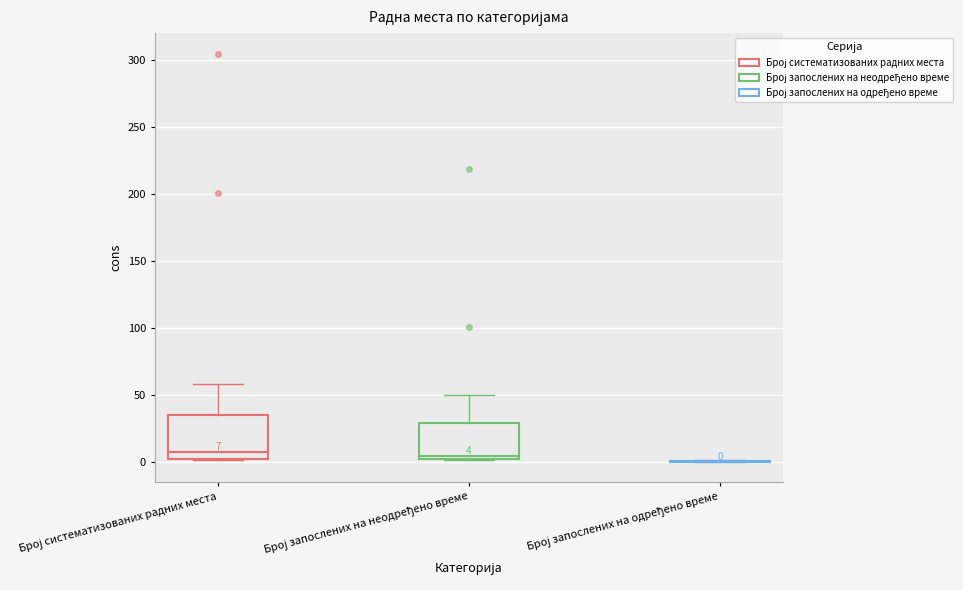

Comparing the boxes themselves (not the whiskers), which one is the tallest?

Број систематизованих радних места